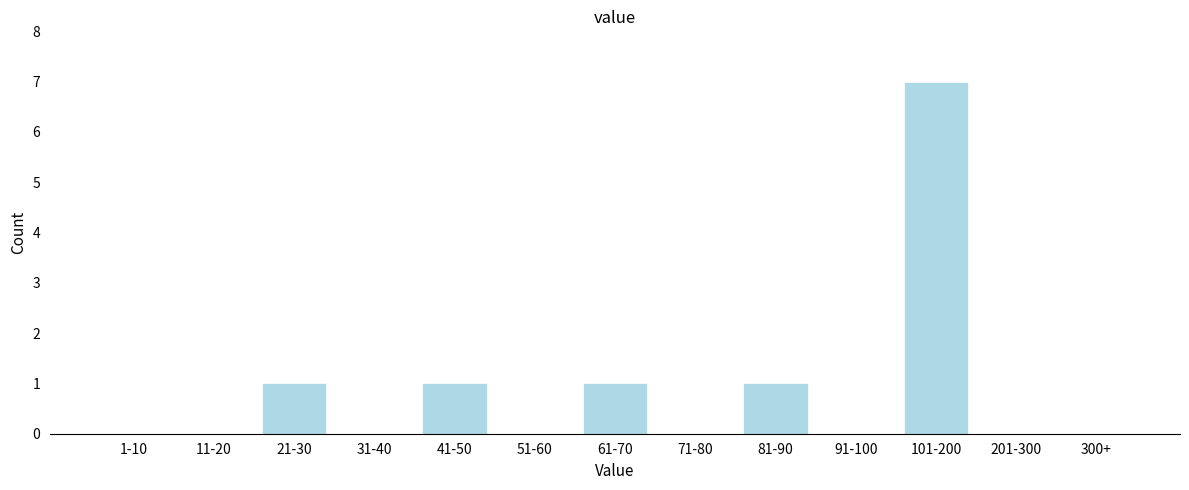

Reading left to right, transcribe all the data shown in this chart.

1-10=0	11-20=0	21-30=1	31-40=0	41-50=1	51-60=0	61-70=1	71-80=0	81-90=1	91-100=0	101-200=7	201-300=0	300+=0